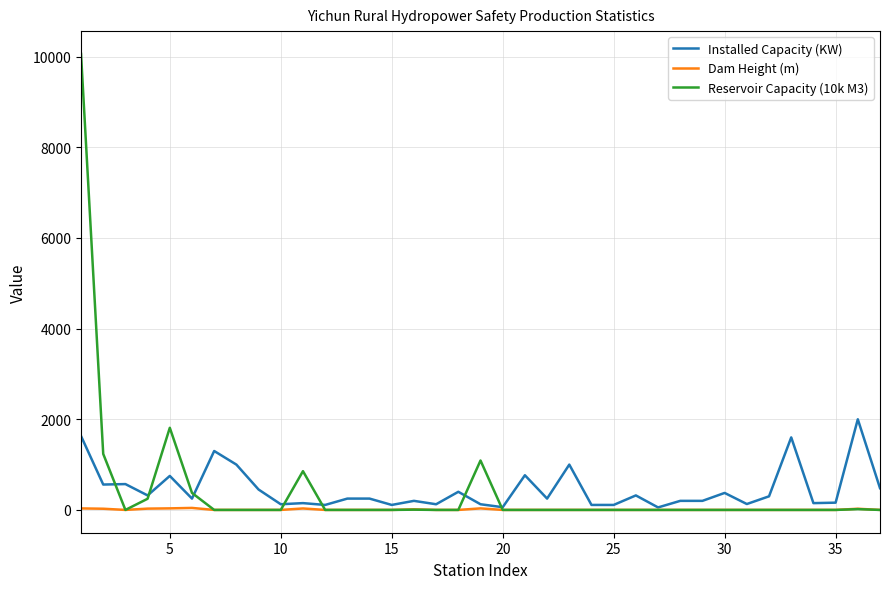

Which series has the largest range (max minus min)?

Reservoir Capacity (10k M3)